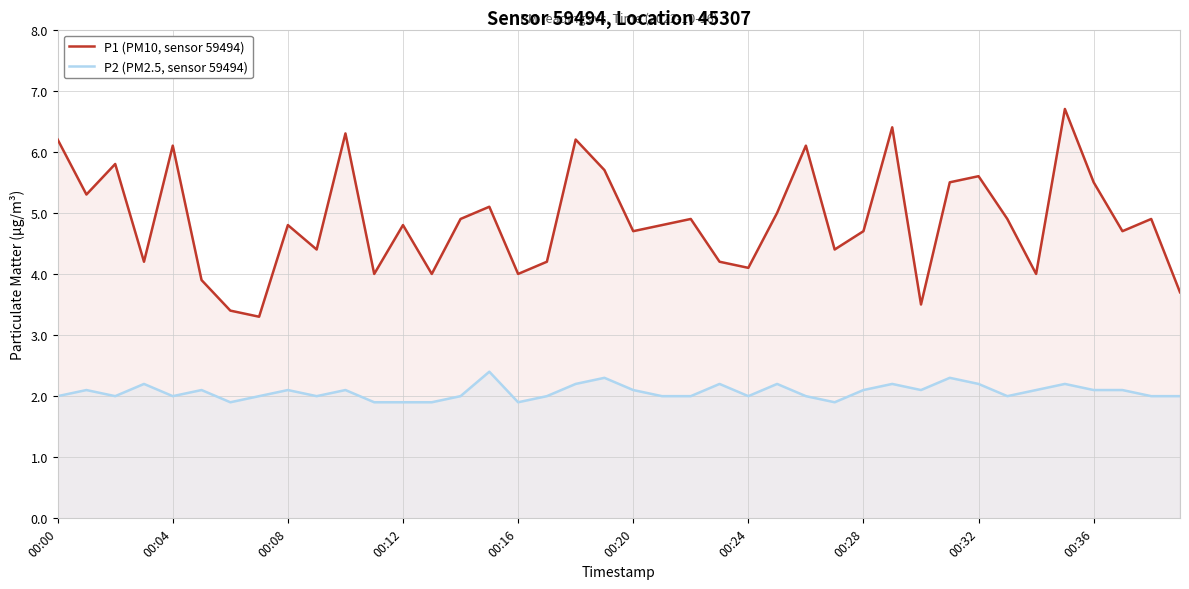

True or false: P2 (PM2.5, sensor 59494) and P1 (PM10, sensor 59494) intersect in this chart.

False